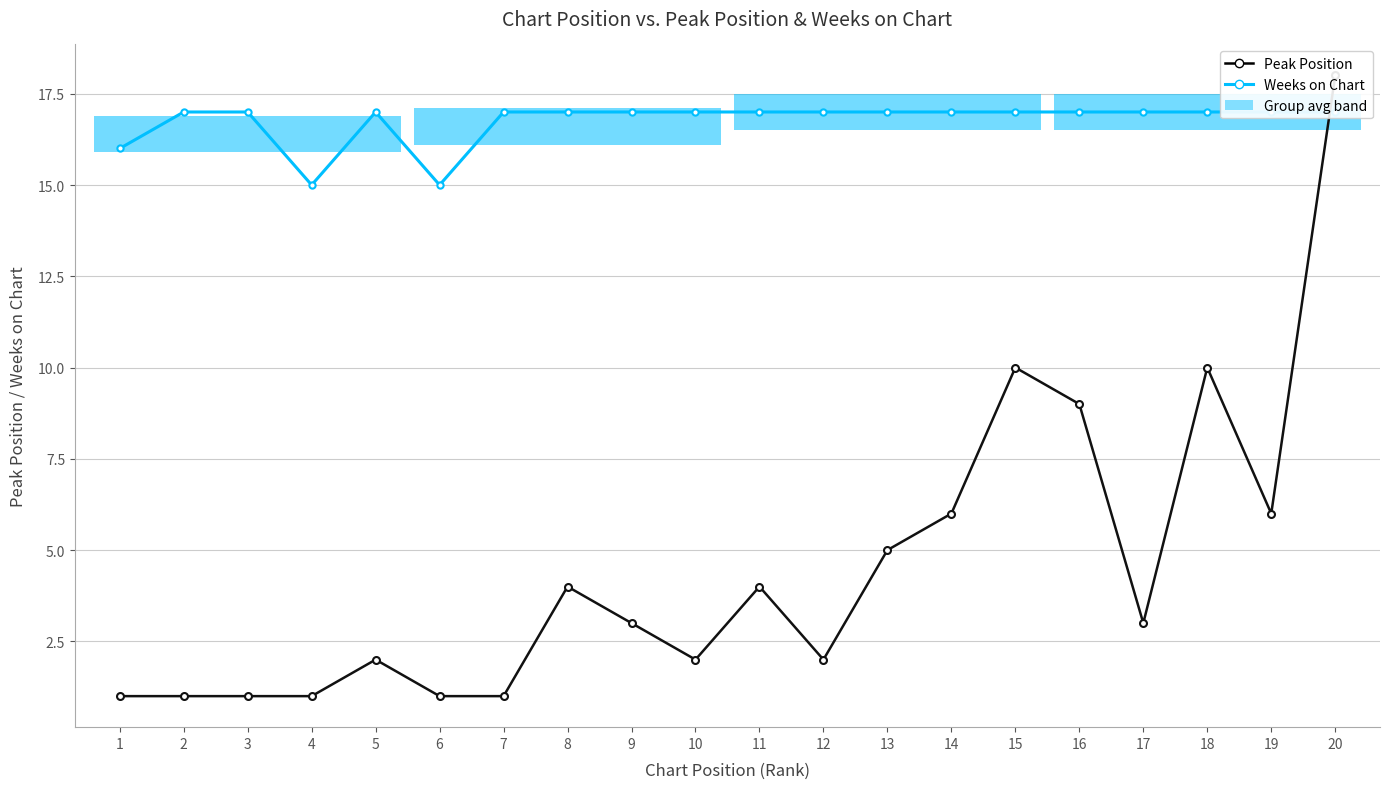

What is the spread (max minus min) of values at 17?

14